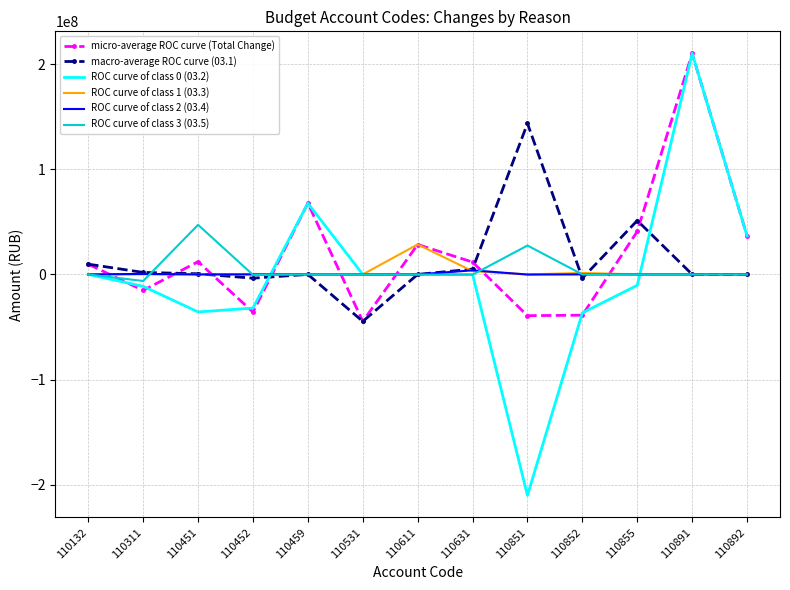

At which category does the chart reach its peak across all series?

110891